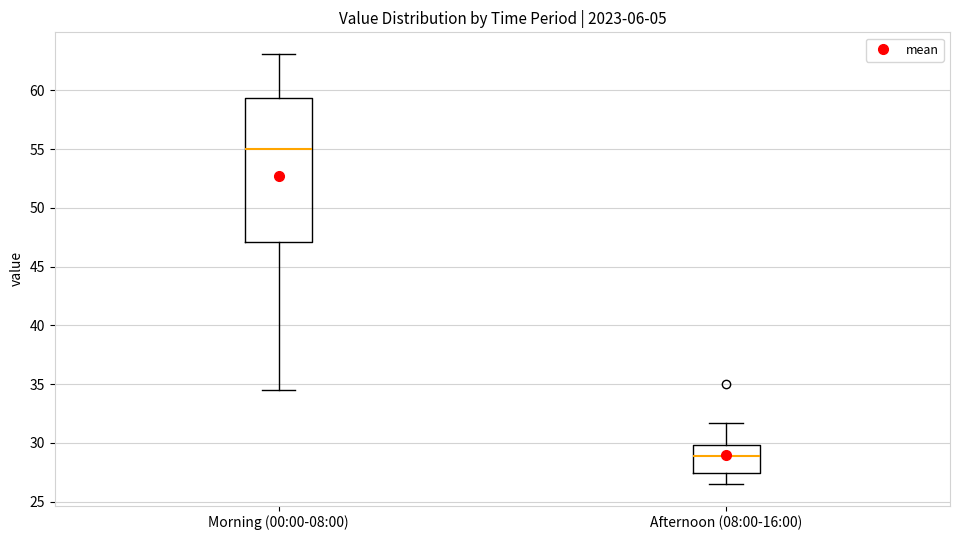

Reading left to right, transcribe this box plot: for each box, give where its median line is, the range the box spans, and where its two whiskers end, as read against the y-axis. The values are not printed on the chart, so give them approximately, as read against the axis.

Morning (00:00-08:00): median 55.0, box 47.0 to 59.5, whiskers 34.5 to 63.0
Afternoon (08:00-16:00): median 29.0, box 27.5 to 30.0, whiskers 26.5 to 31.5